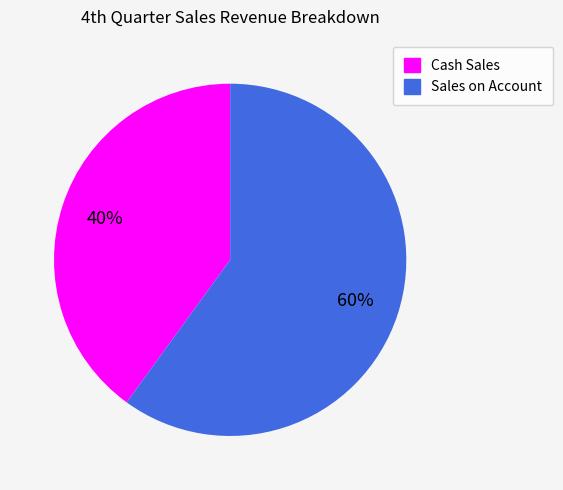

Approximately how many times larger is the value at Sales on Account compared to Cash Sales?

1.5